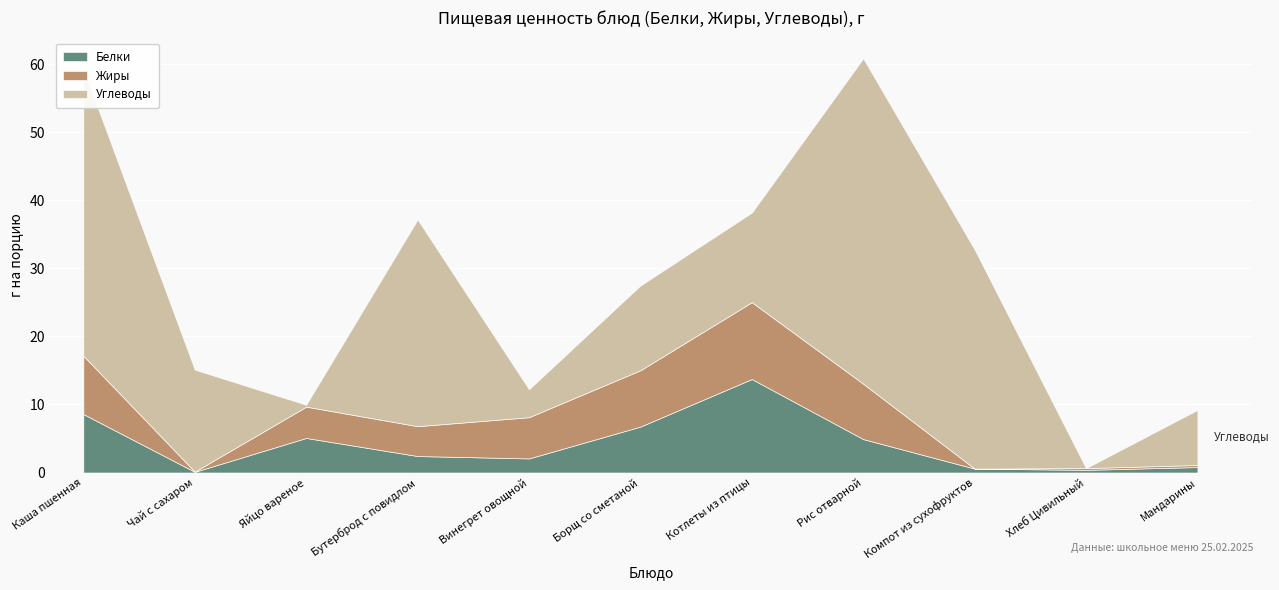

True or false: Жиры and Белки cross at least once.

True